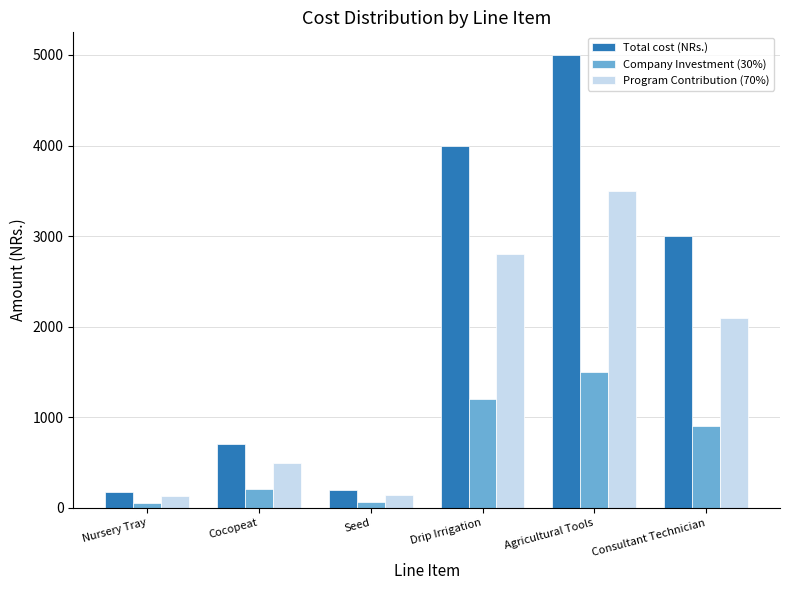

What is the difference between the second highest and minimum values in the Program Contribution (70%) series?

2674